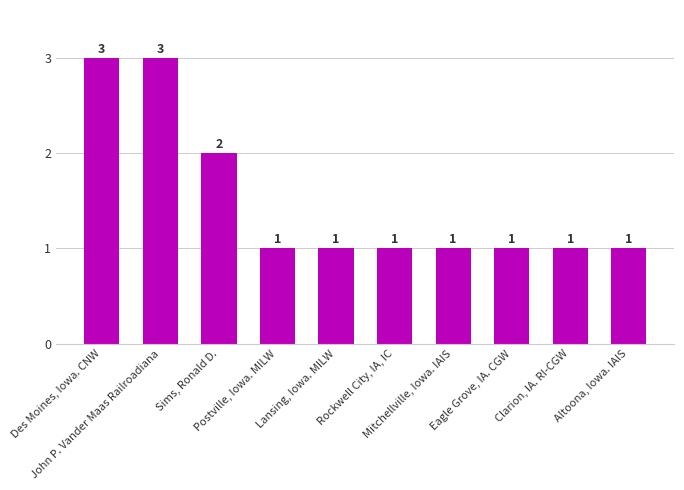

What is the label of the 6th bar from the left?

Rockwell City, IA, IC